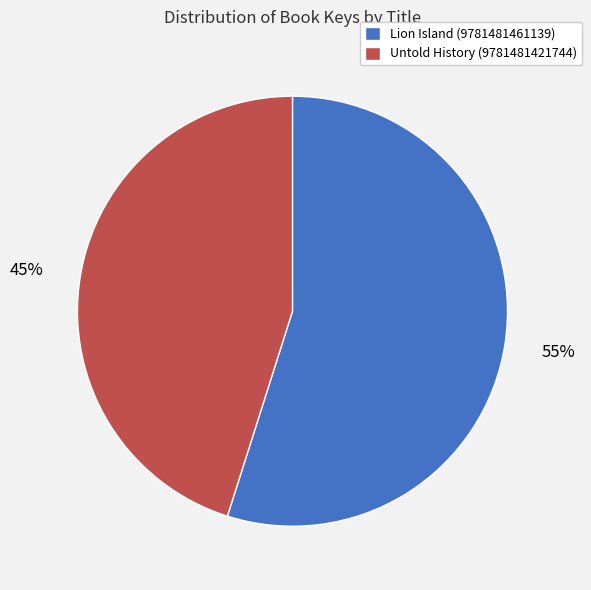

How many slices are in this pie chart?

2